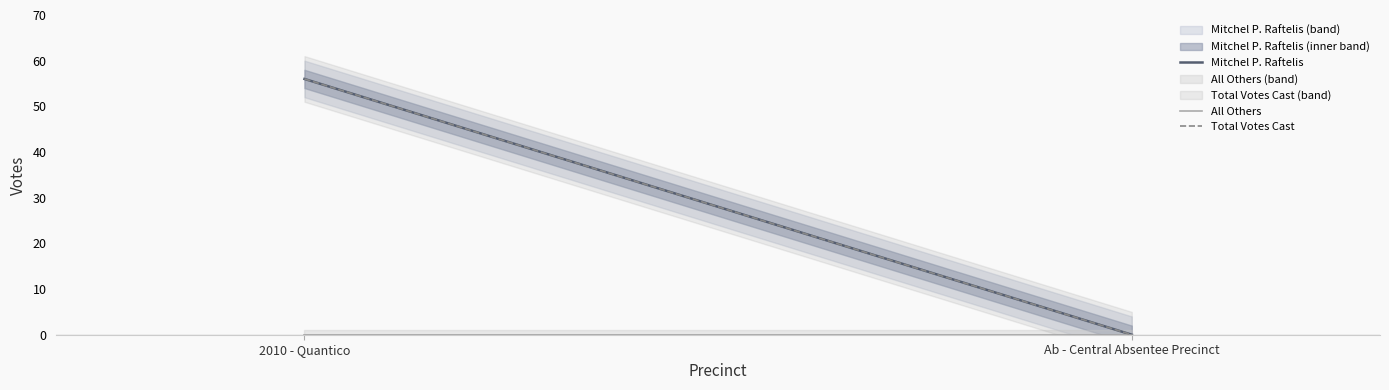

Does the chart have visible grid lines?

No